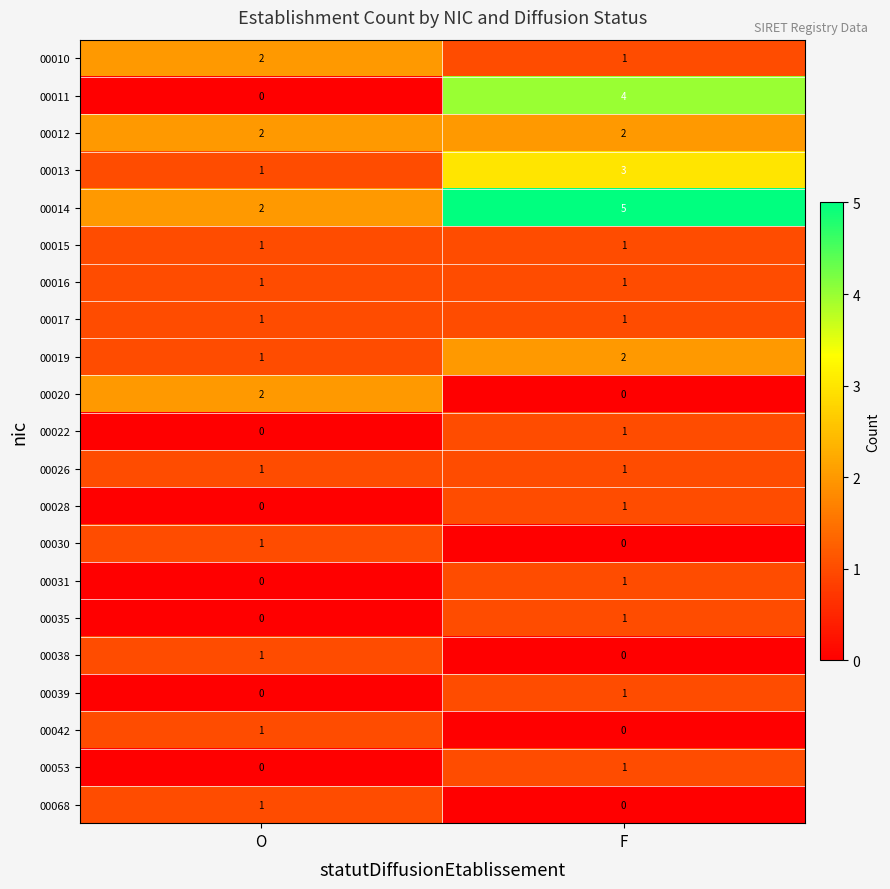

What is the total value across all series at O?

18